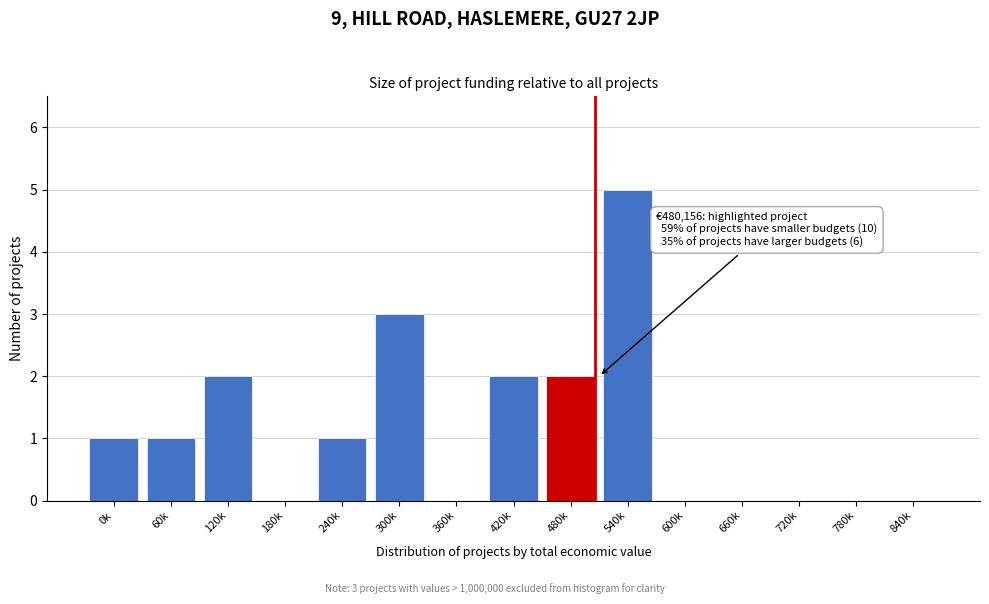

Reading left to right, transcribe all the data shown in this chart.

0k=1	60k=1	120k=2	180k=0	240k=1	300k=3	360k=0	420k=2	480k=2	540k=5	600k=0	660k=0	720k=0	780k=0	840k=0